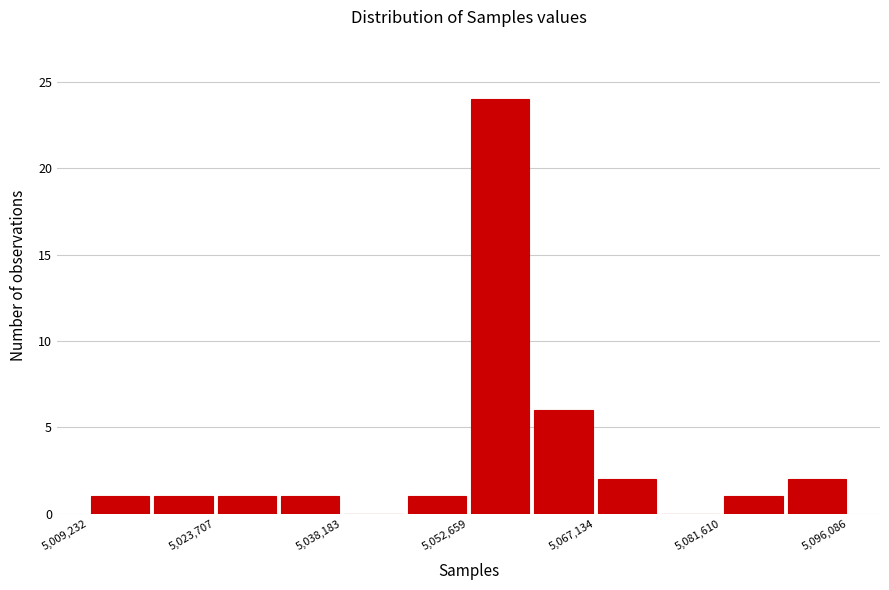

Read against the x-axis, roughly where is the centre of the tallest bar?

5056000